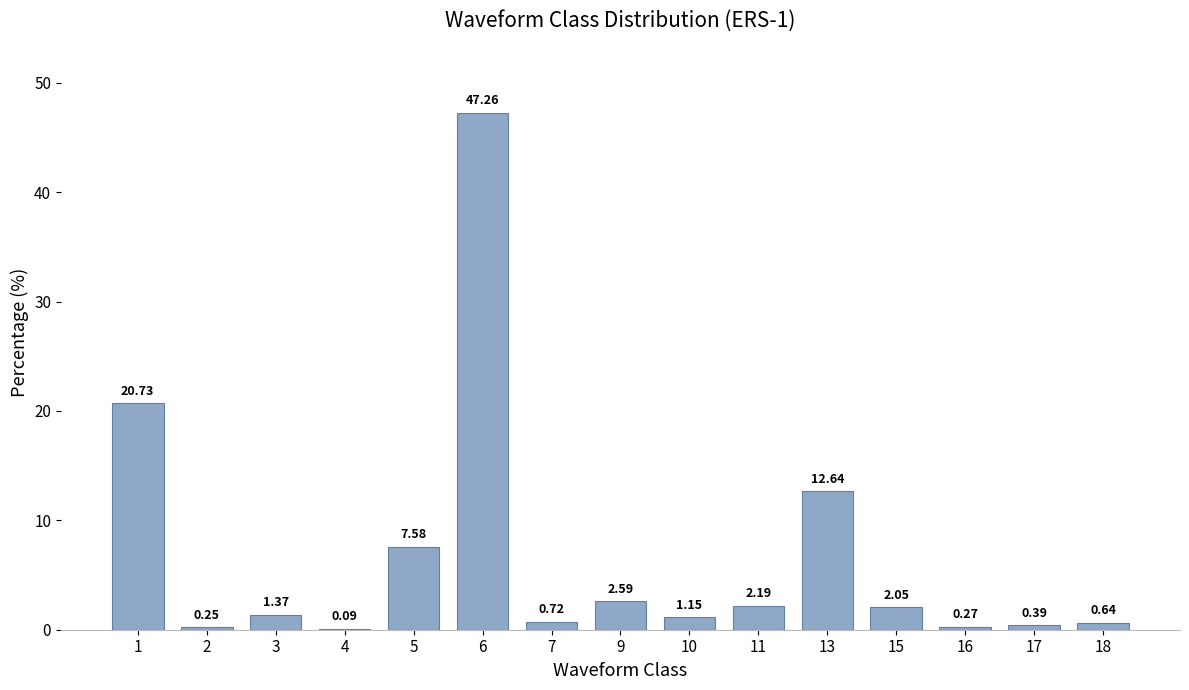

What is the sum of all values?

99.9